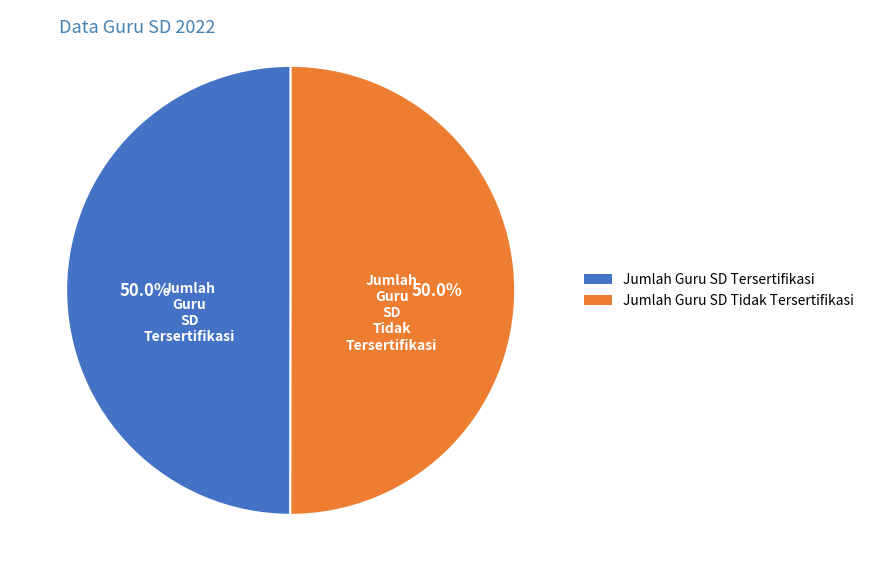

Do Jumlah Guru SD Tersertifikasi and Jumlah Guru SD Tidak Tersertifikasi together represent more than half of the pie?

Yes